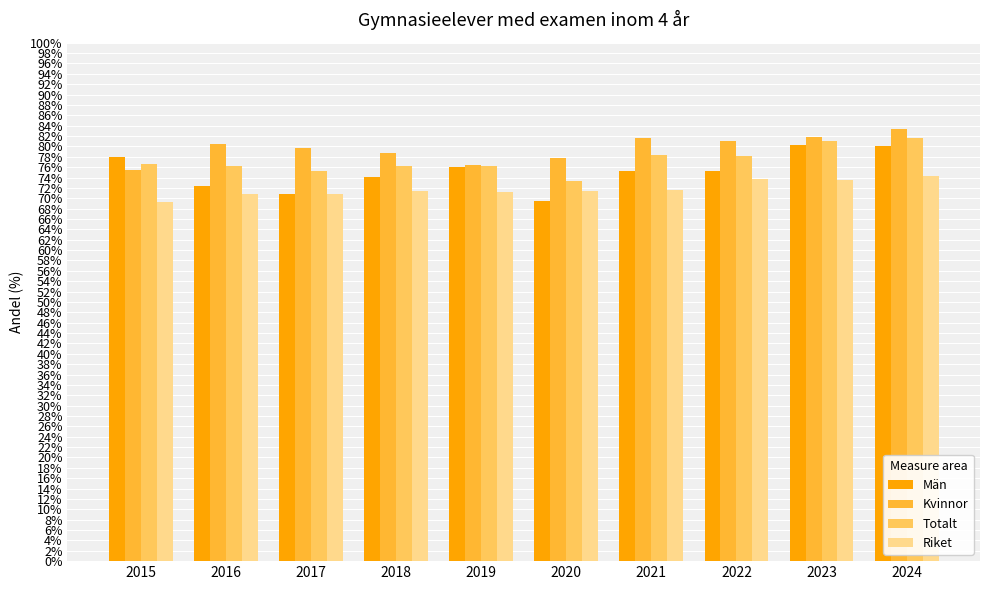

What is the minimum value for Kvinnor?

75.4